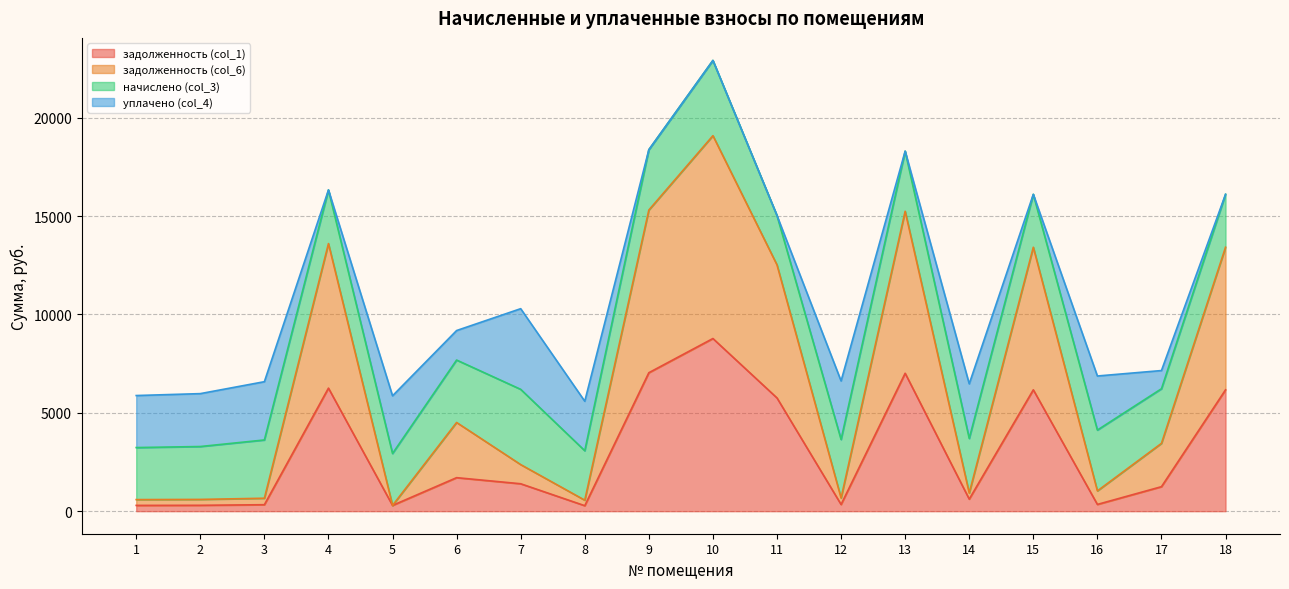

At which category is the sum across all series the highest?

10